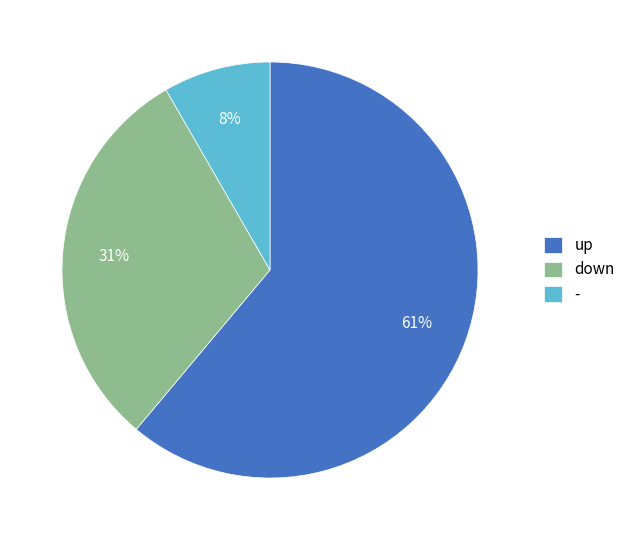

Do - and up together represent more than half of the pie?

Yes